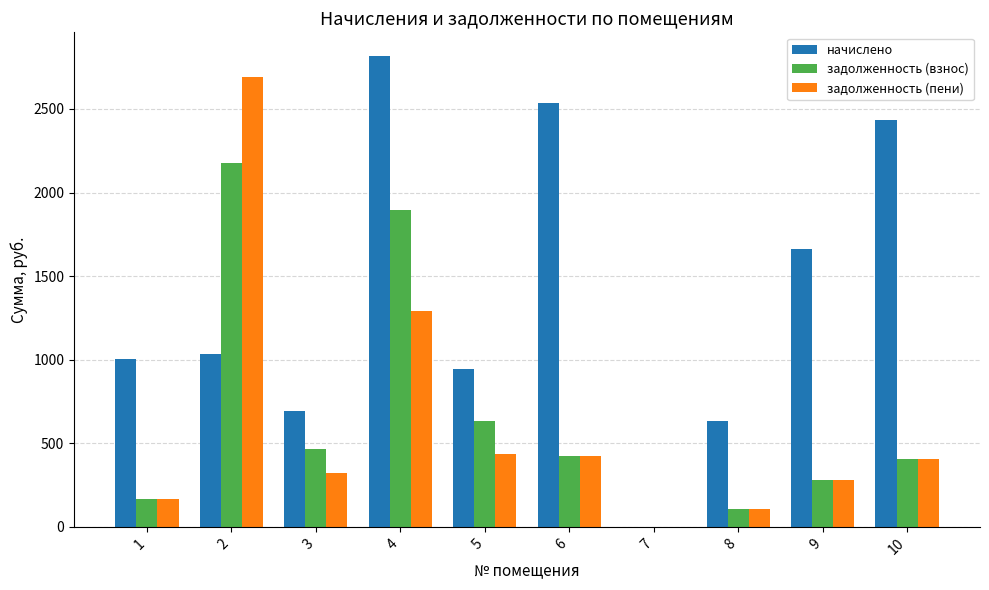

Are the bars grouped side by side (vs. stacked)?

Yes